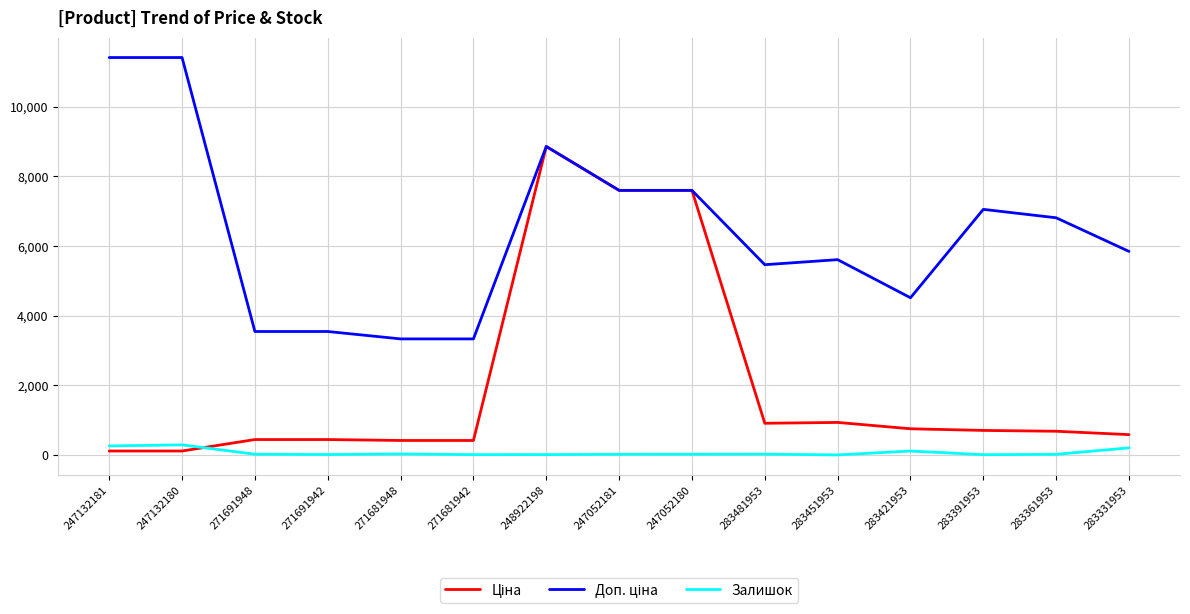

At which category is the sum across all series the highest?

248922198